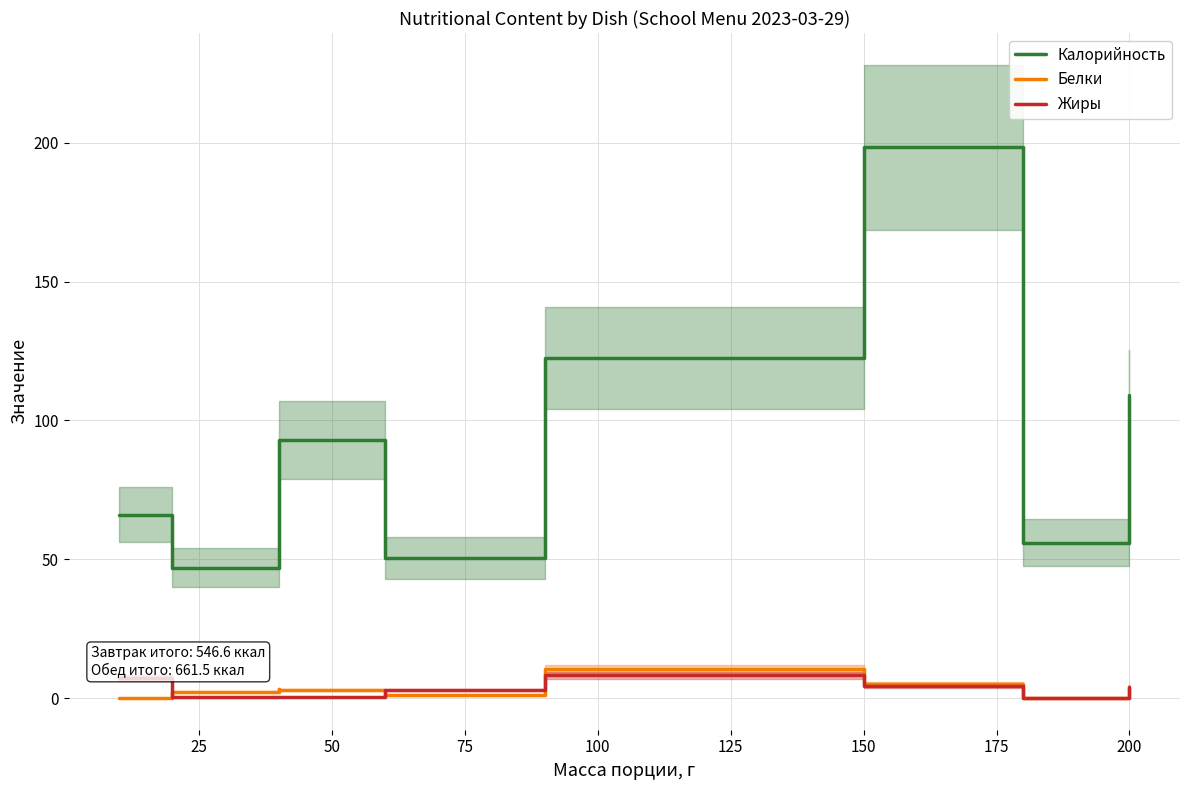

The value of Белки at 150 is 5.2. True or false?

True